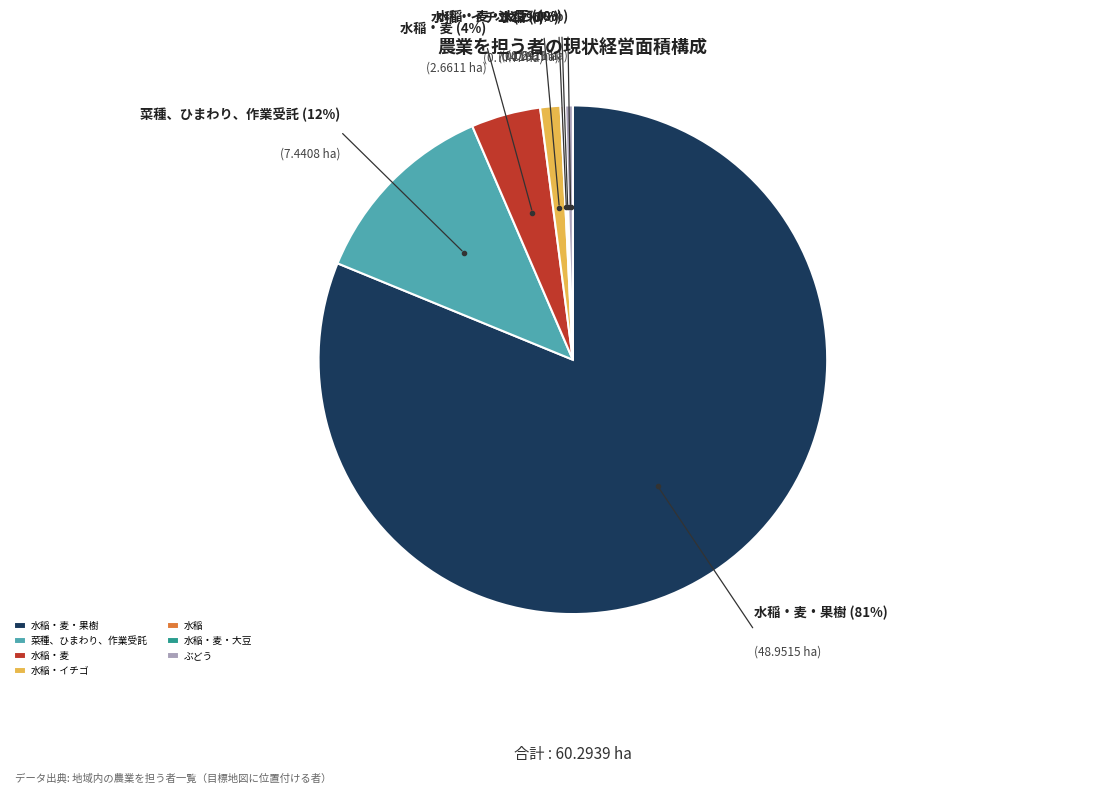

To the nearest percent, what is the average slice percentage?

14%